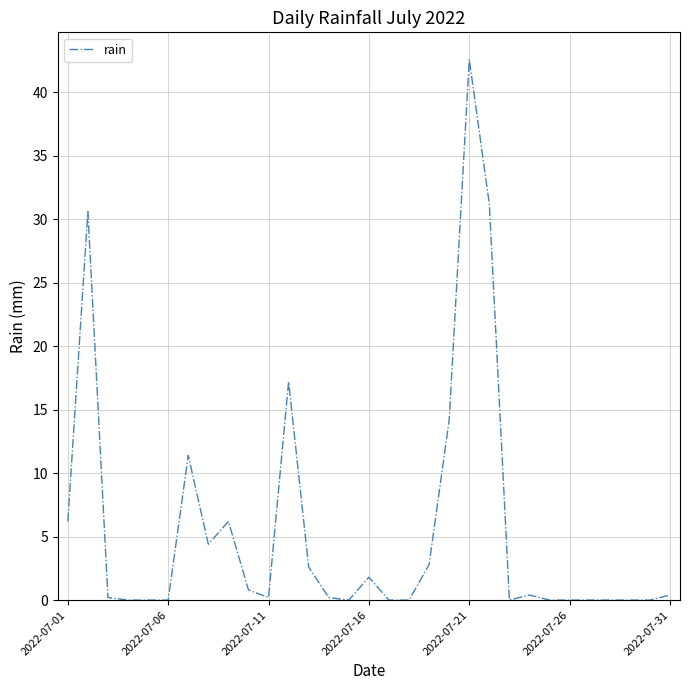

What is the difference between the maximum and minimum values?

42.6